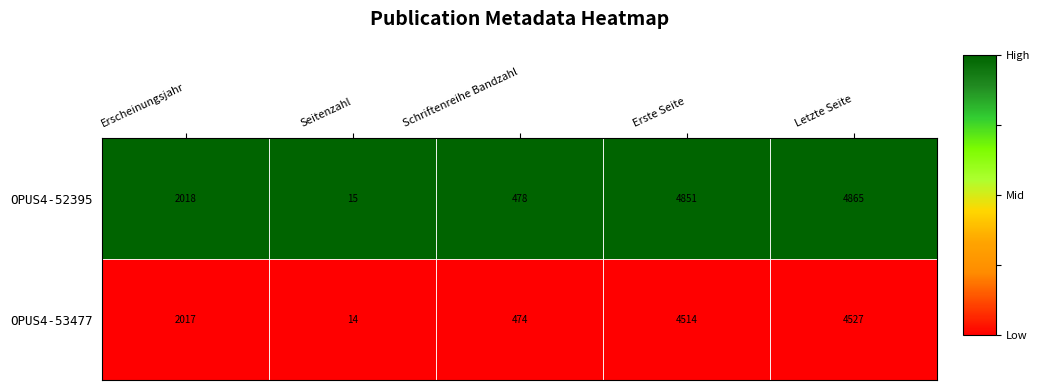

At which label does OPUS4-52395 reach its peak?

Letzte Seite